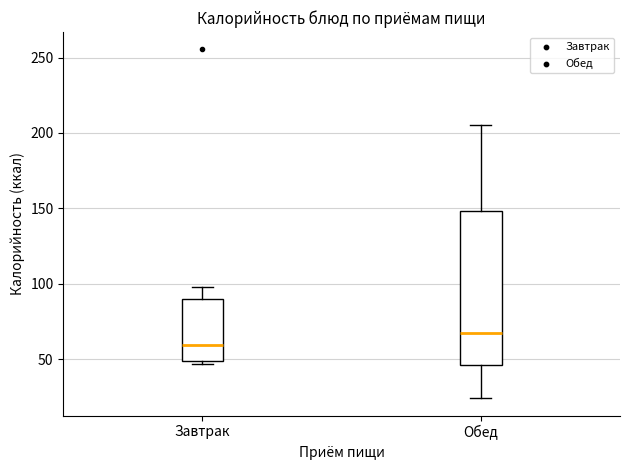

Reading left to right, read every box against the y-axis: the position of its median line, the range the box covers, and the ends of its whiskers. The values are not printed on the chart, so give them approximately, as read against the axis.

Завтрак: median 60, box 50 to 90, whiskers 45 to 100
Обед: median 70, box 45 to 150, whiskers 25 to 205